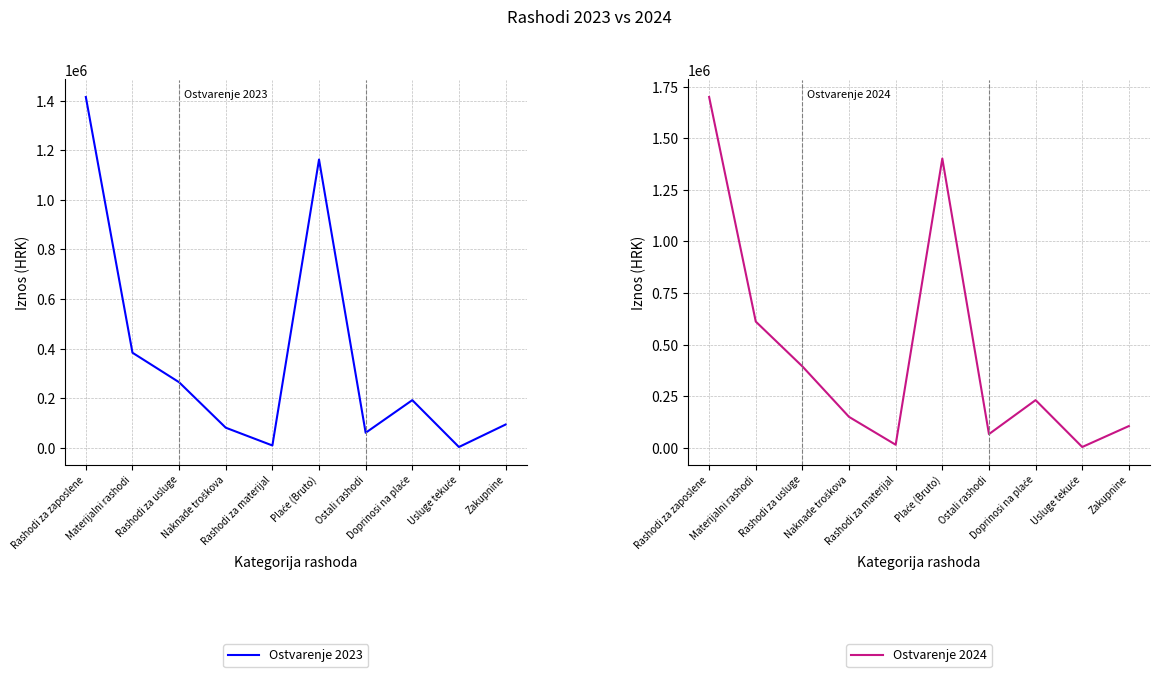

What is the total value across all series at Rashodi za zaposlene?

3114319.0